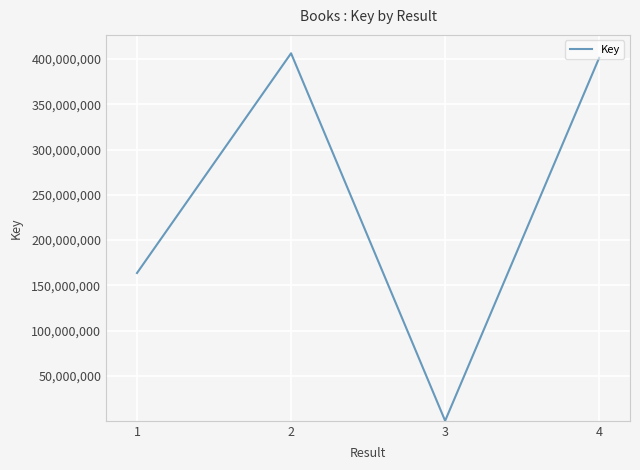

Reading left to right, list all the values displayed in this chart.

163570393	406325240	312743	401317855